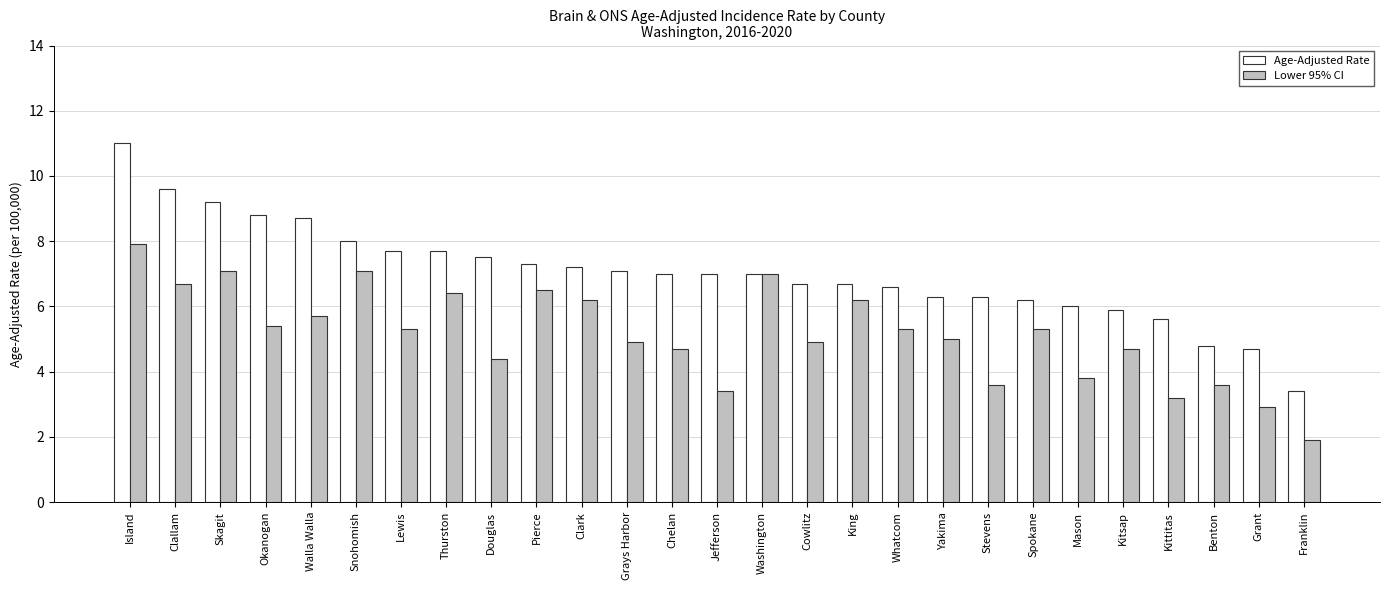

Count the number of data series in this chart.

2